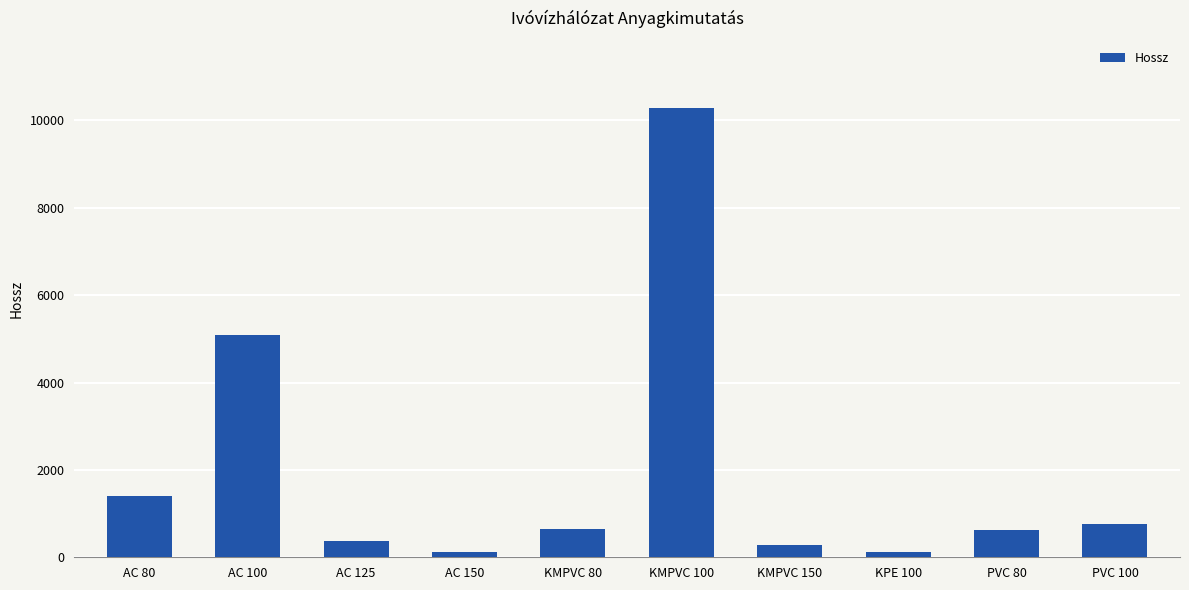

Which label corresponds to the largest value in the chart?

KMPVC 100